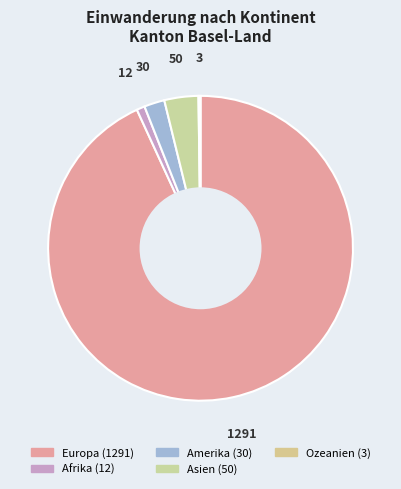

Rank the categories by value from highest to lowest.

Europa, Asien, Amerika, Afrika, Ozeanien